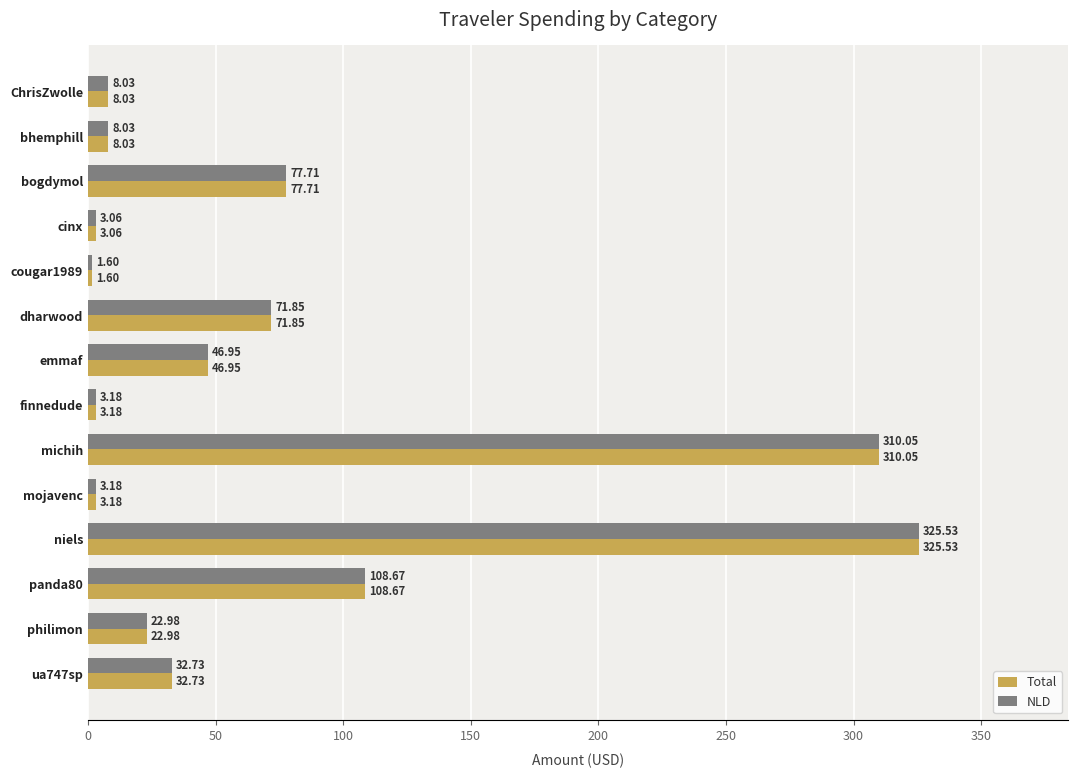

Count the number of categories in the chart.

14